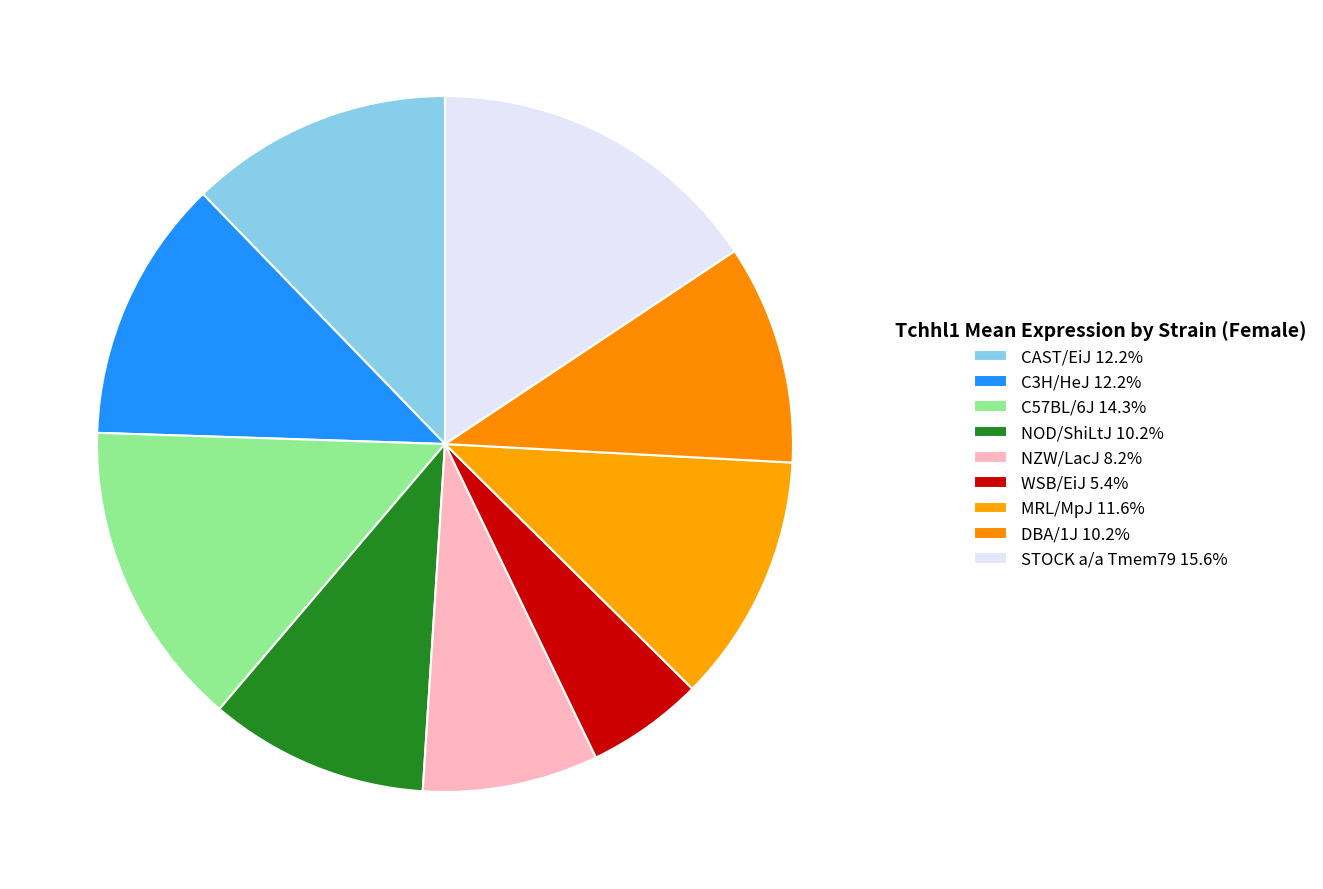

How many segments does this pie chart have?

9